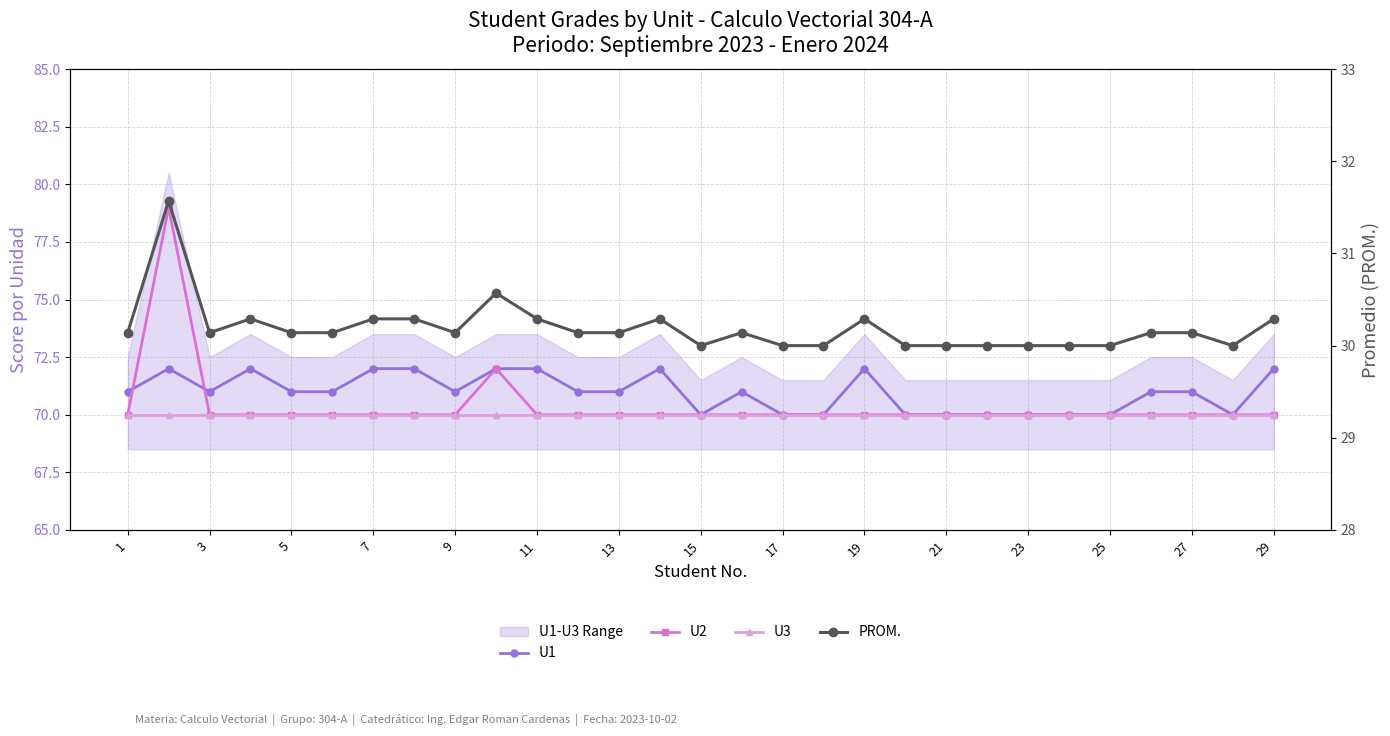

What is the value of the U2 point at the 2nd from the left?

79.0